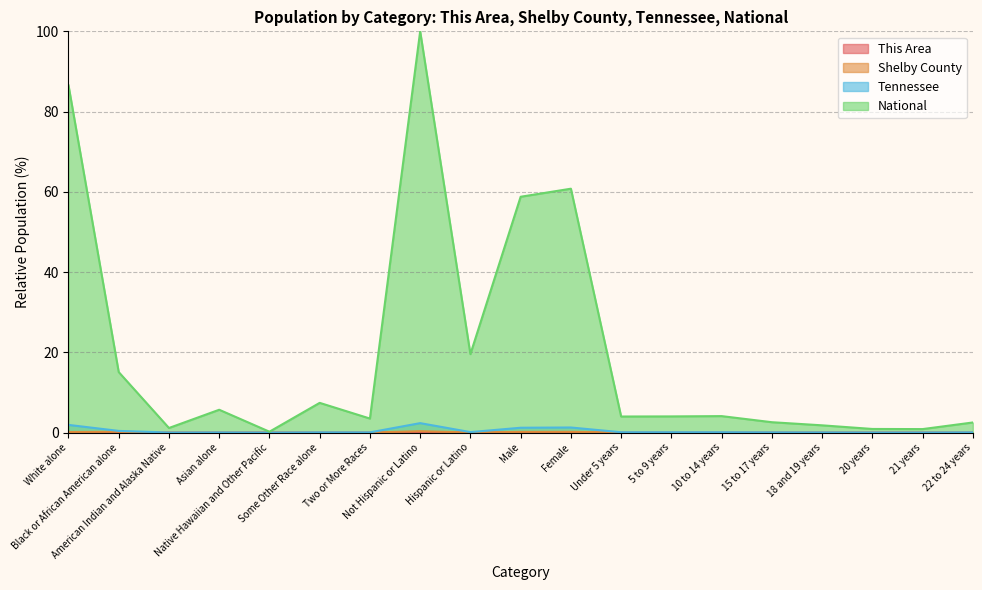

How many lines are shown in the chart?

4